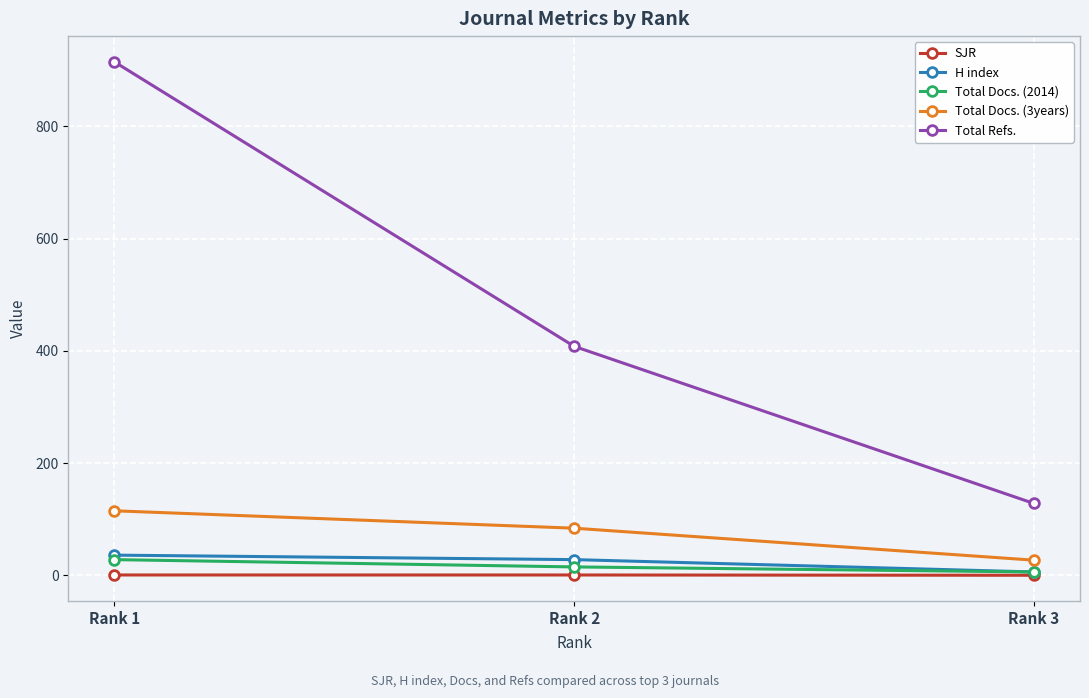

What is the difference between the SJR values at Rank 2 and Rank 3?

0.5